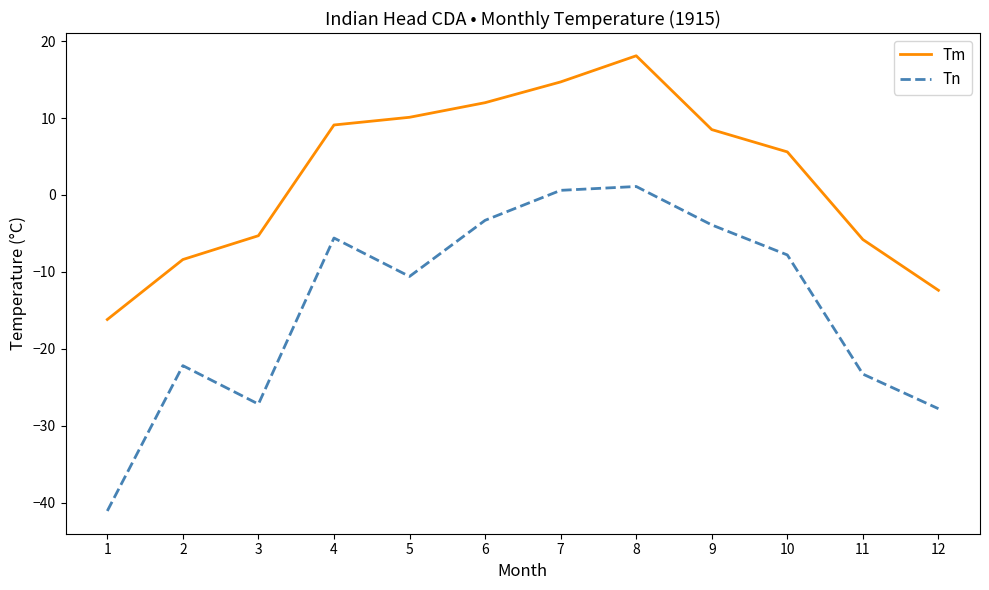

What is the difference between the second highest and second lowest values in the Tm series?

27.1